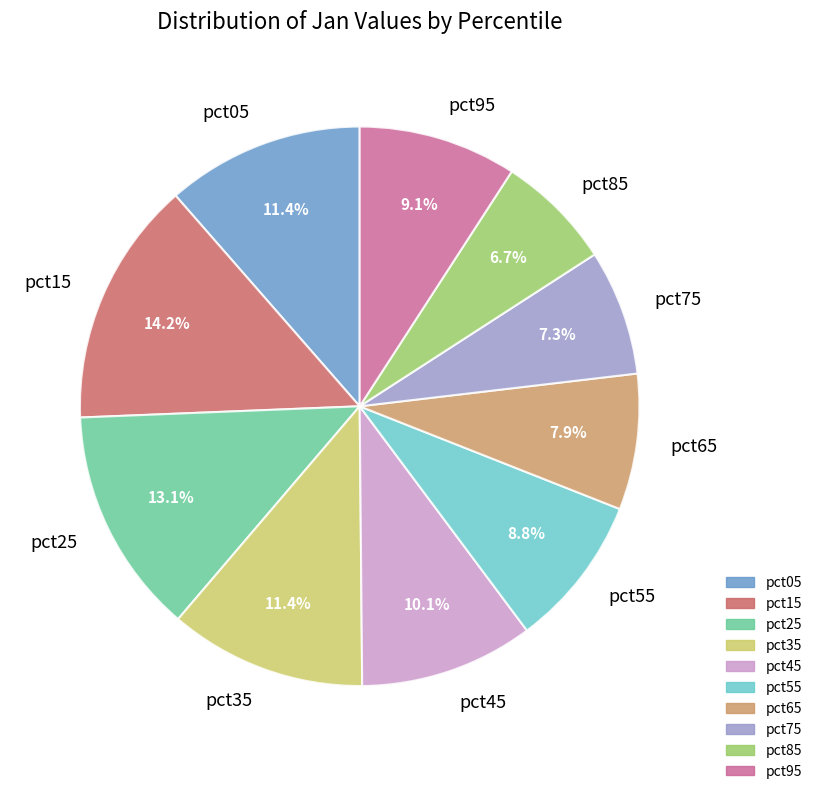

Is there any slice that represents more than half of the pie?

No